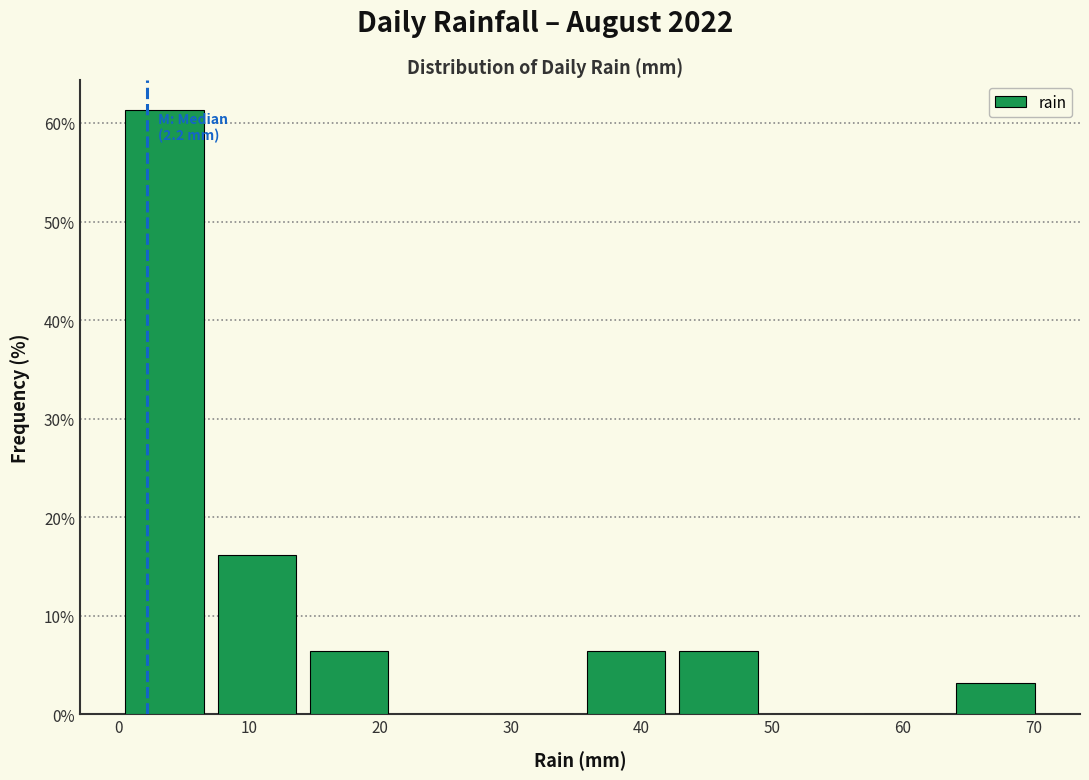

Which range on the x-axis has the tallest bar?

0 to 7